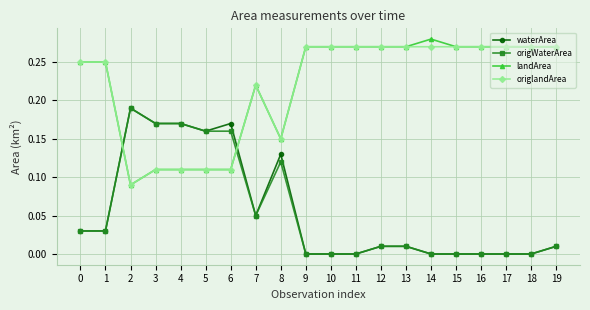

Is it true that origlandArea equals 0.2 at 4?

False